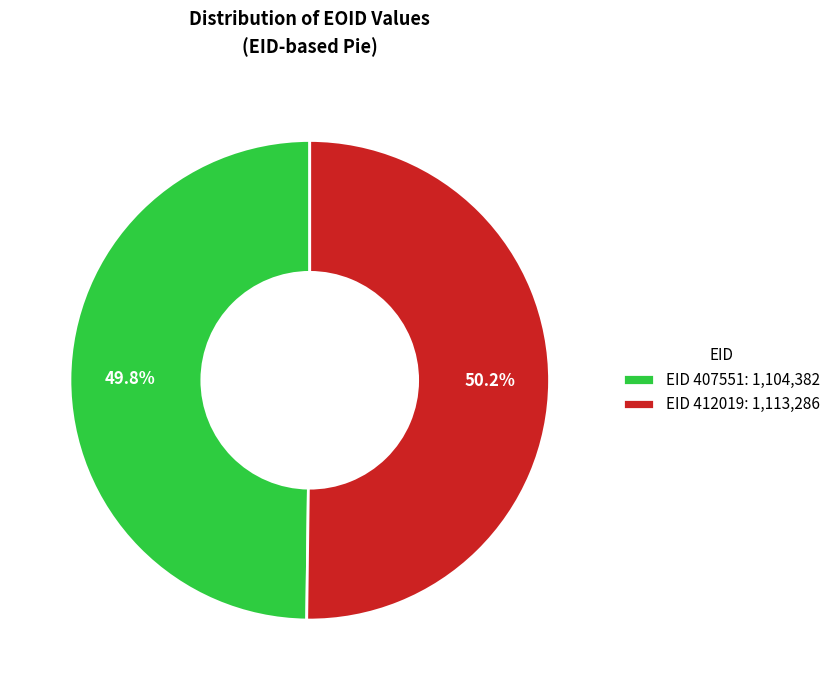

Count the number of slices in the pie.

2